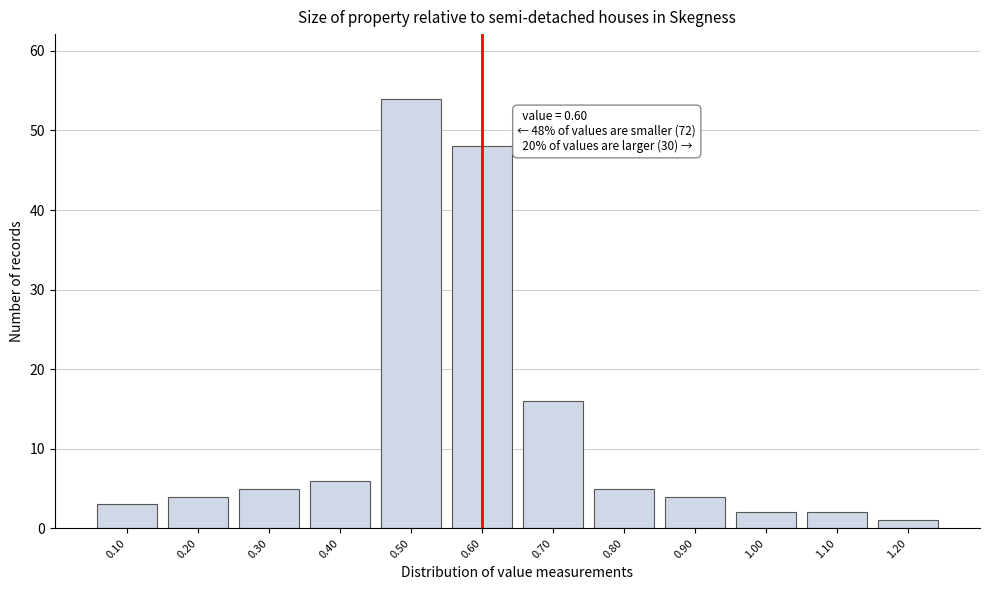

Which range on the x-axis has the tallest bar?

0.45 to 0.55